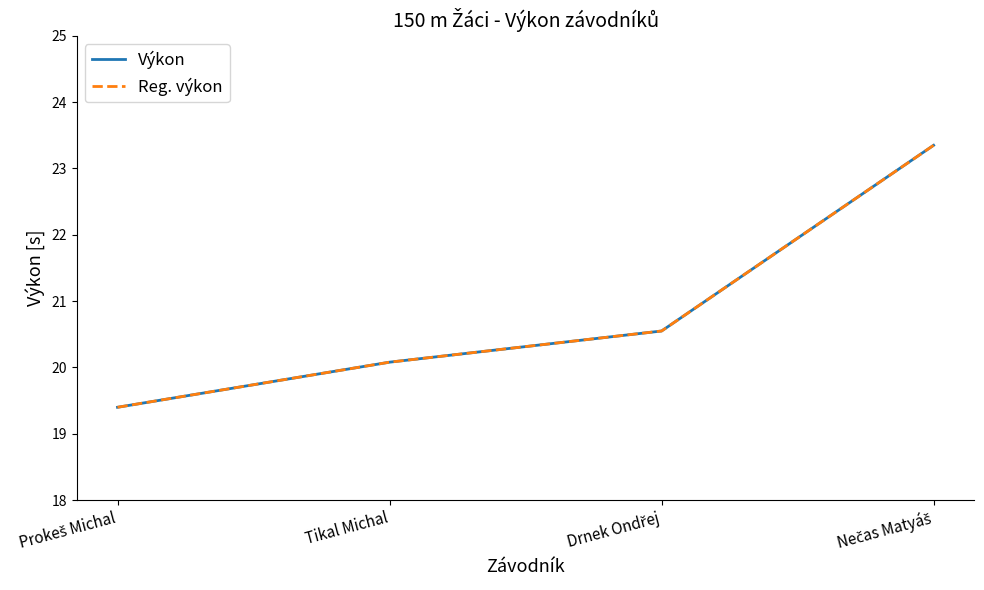

True or false: Výkon has a value of 23.4 at Nečas Matyáš.

True